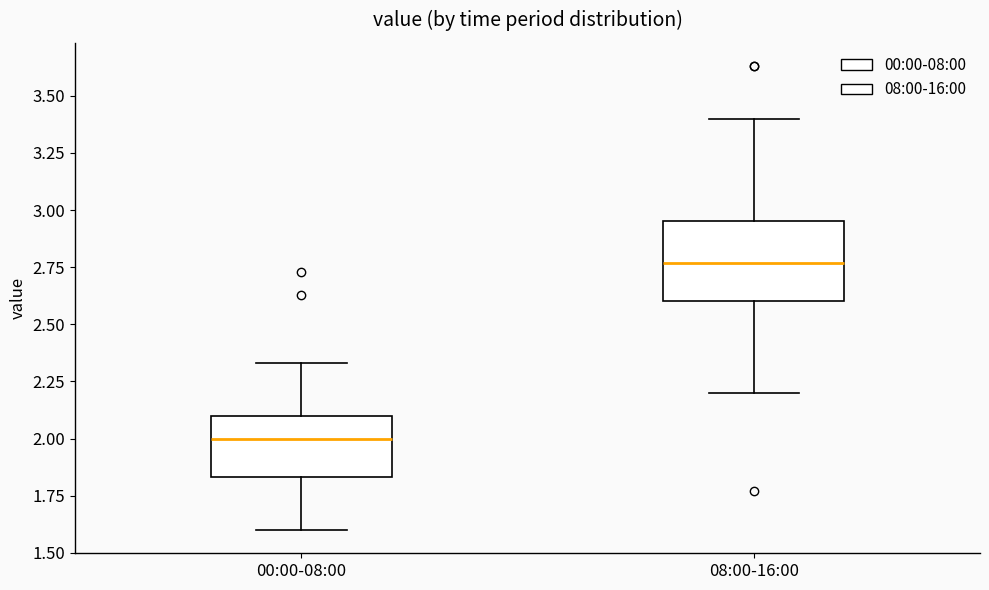

Where does the median line of the box for 08:00-16:00 sit on the y-axis? The values are not printed on the chart, so give them approximately, as read against the axis.

2.75